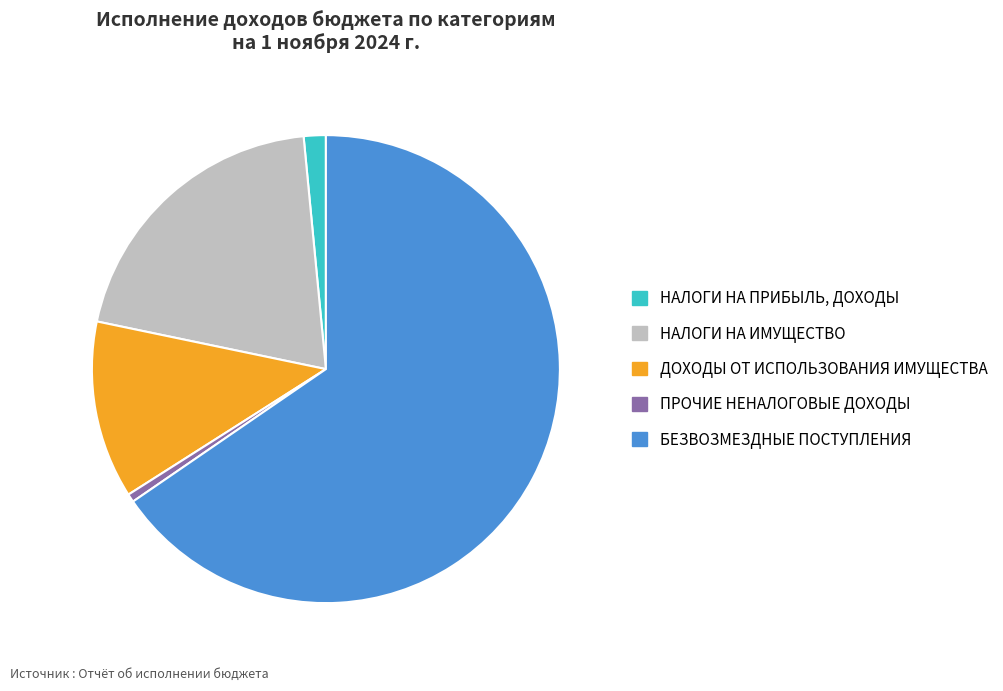

Is it true that ПРОЧИЕ НЕНАЛОГОВЫЕ ДОХОДЫ is 1% of the pie?

True